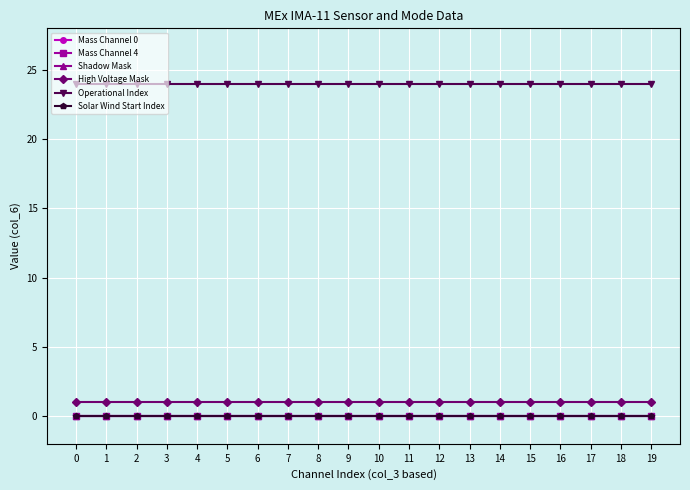

How many lines are shown in the chart?

6